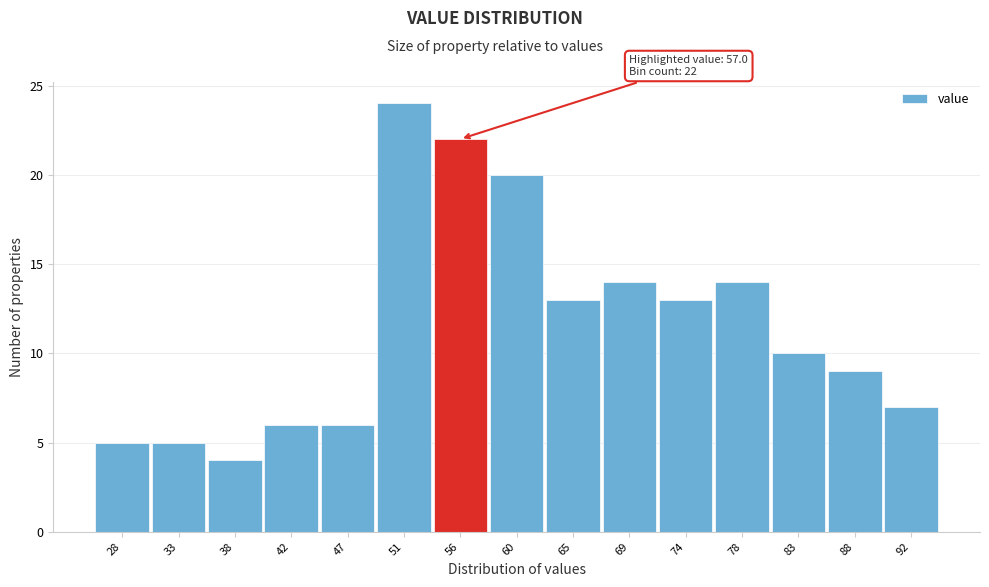

Reading left to right, extract all data points from this chart.

5	5	4	6	6	24	22	20	13	14	13	14	10	9	7